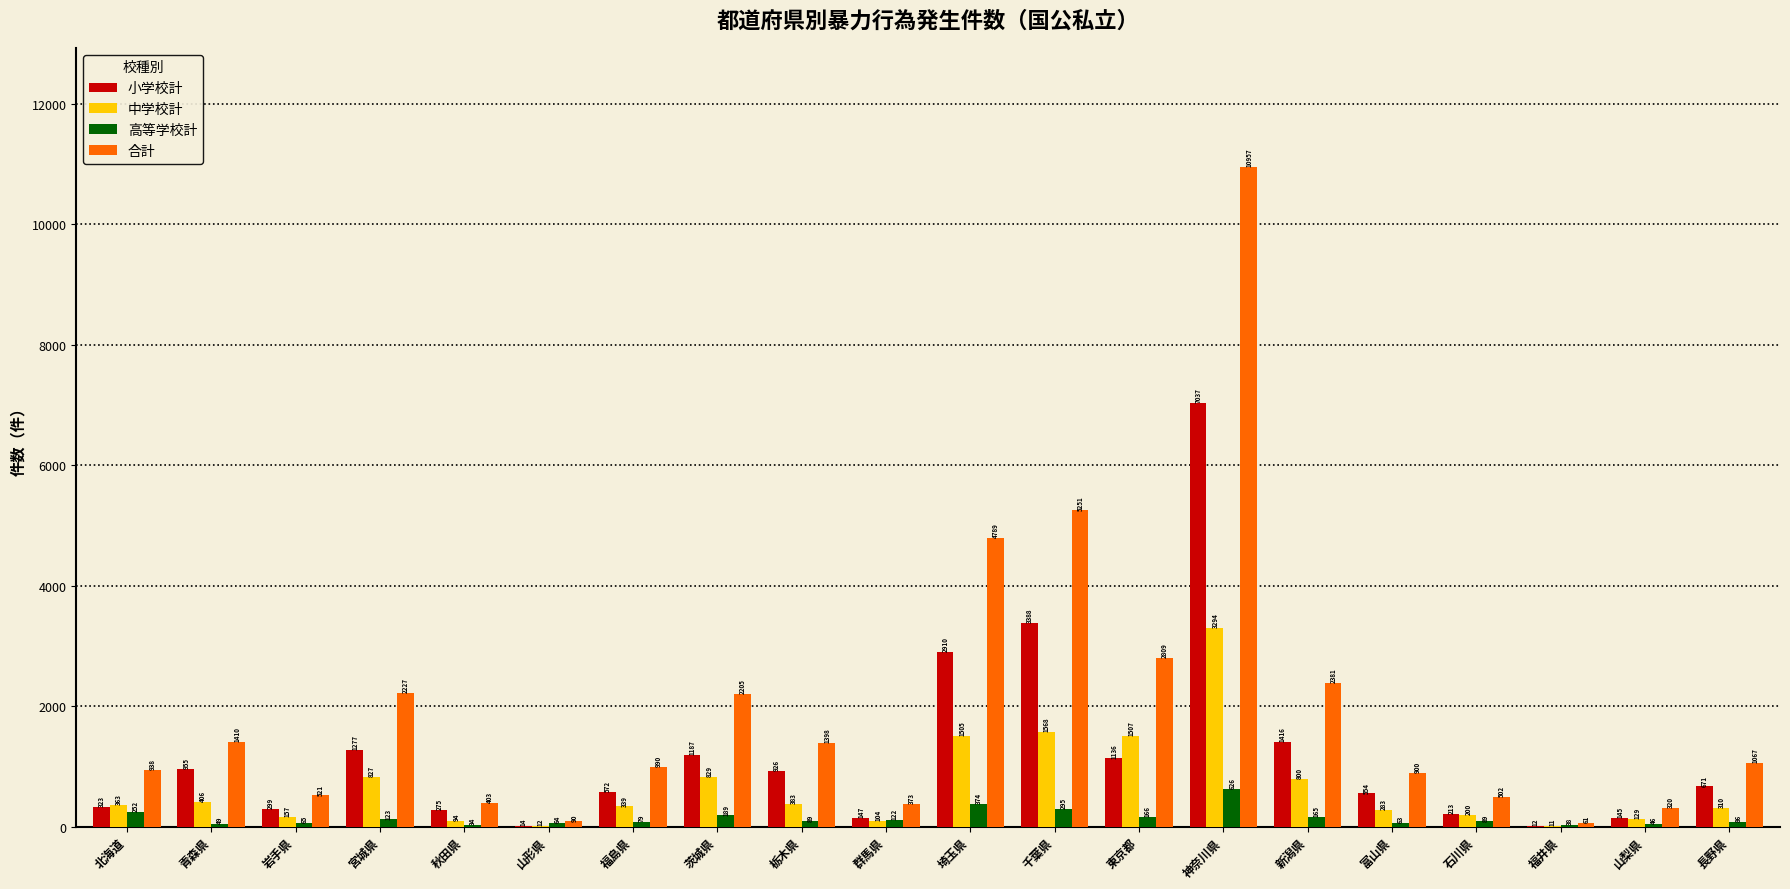

Which series changed the most between 栃木県 and 埼玉県?

合計